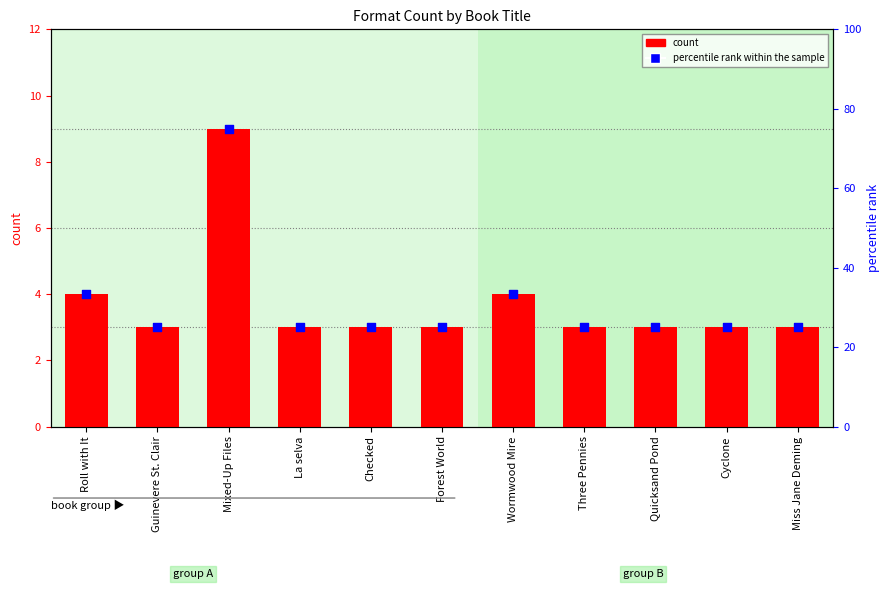

What are all the series names shown in the legend?

count, percentile rank within the sample